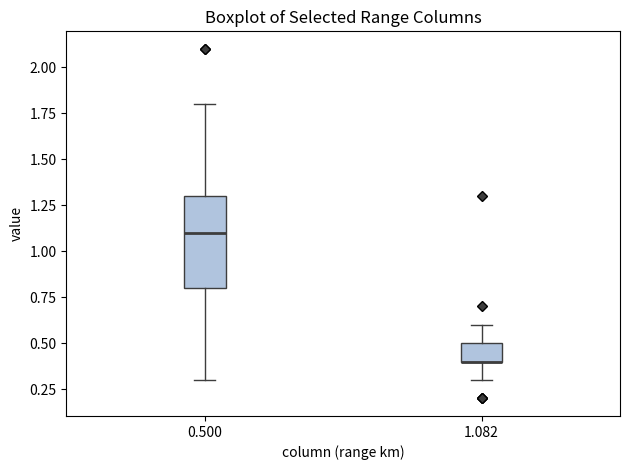

Where does the median line of the box at x = 0.500 sit on the y-axis? The values are not printed on the chart, so give them approximately, as read against the axis.

1.1